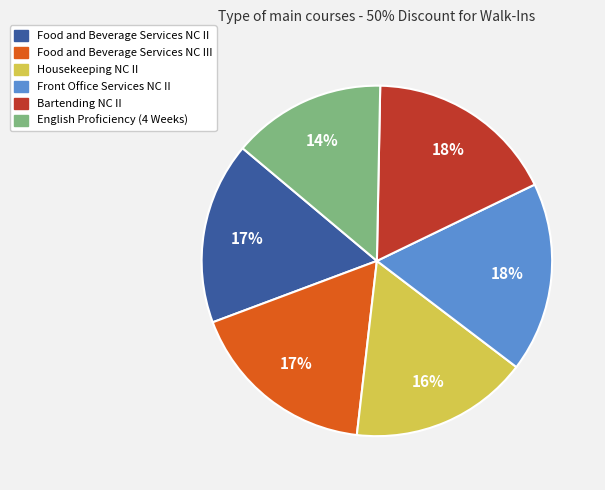

How many slices are in this pie chart?

6